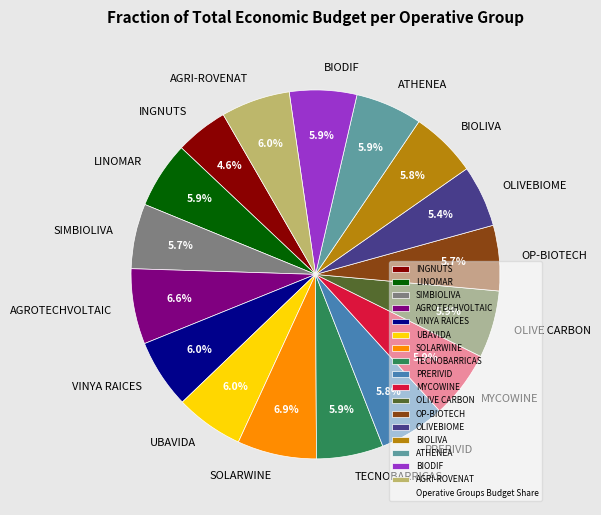

What is the ratio of the value at INGNUTS to the value at PRERIVID?

0.8